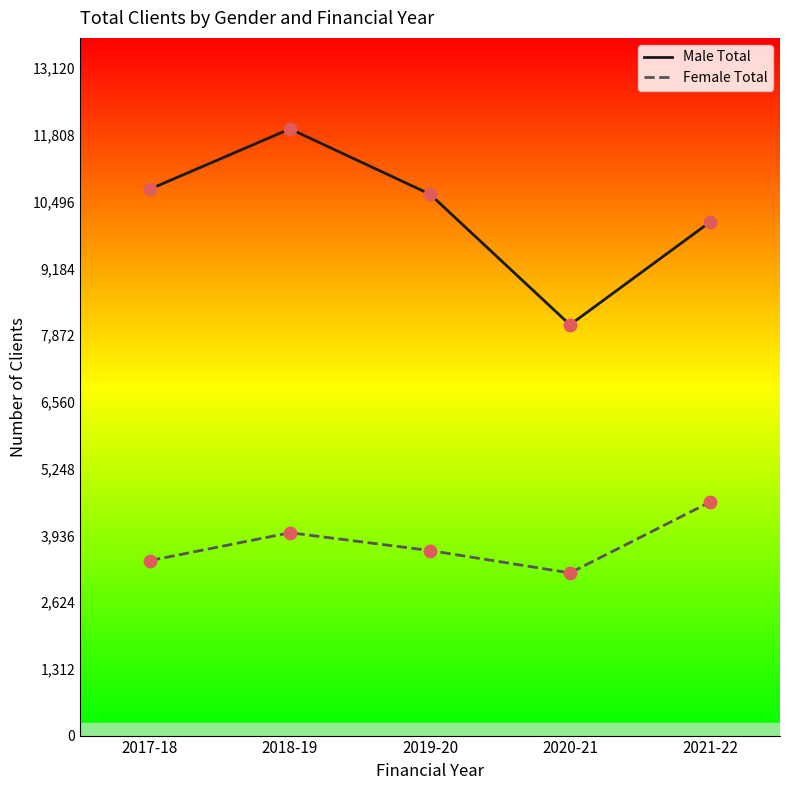

At how many categories does at least one series exceed 9330?

4